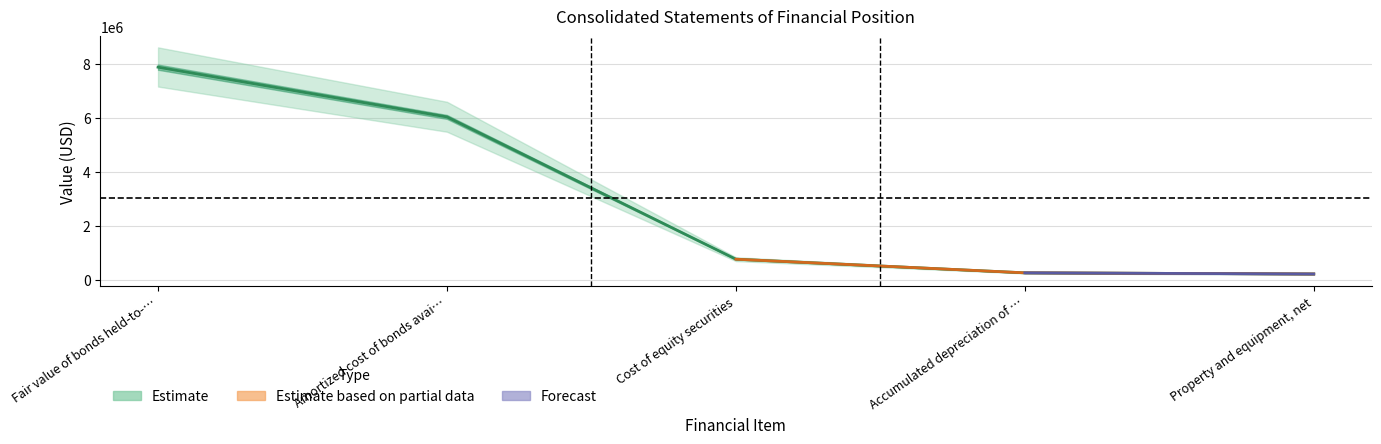

What is the sum of all values?

15148215.5